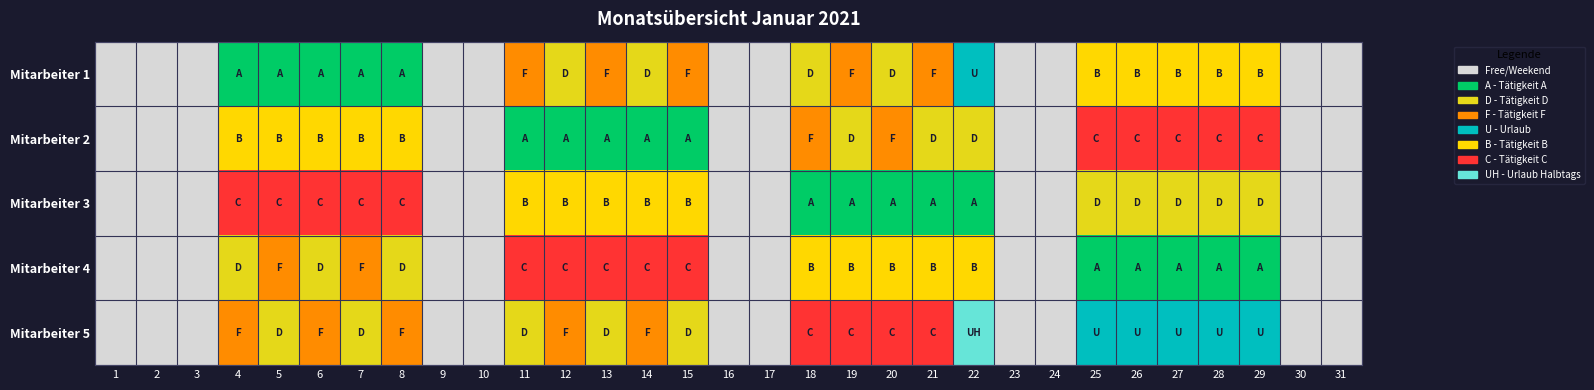

Which has a higher value, 10 or 4?

4